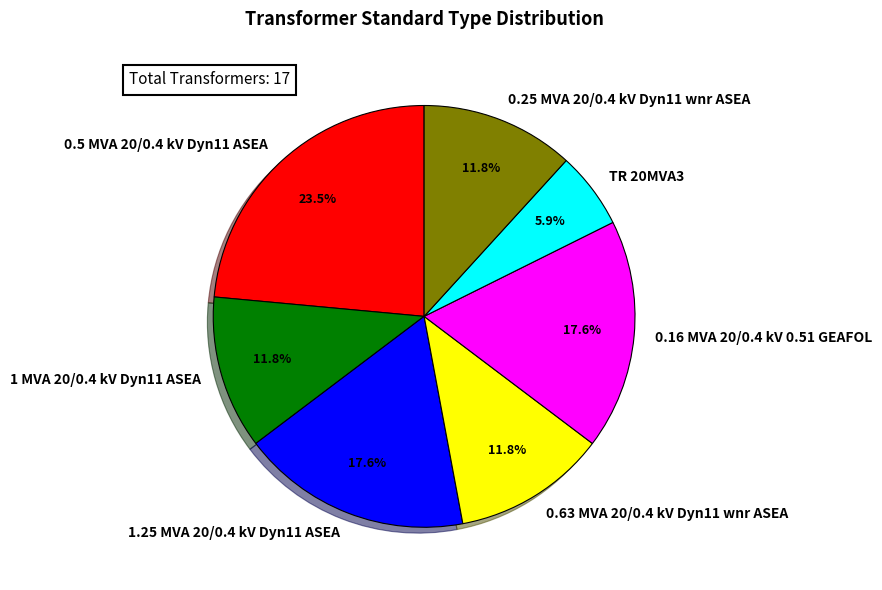

To the nearest percent, what is the difference between the largest and smallest slice percentages?

18%